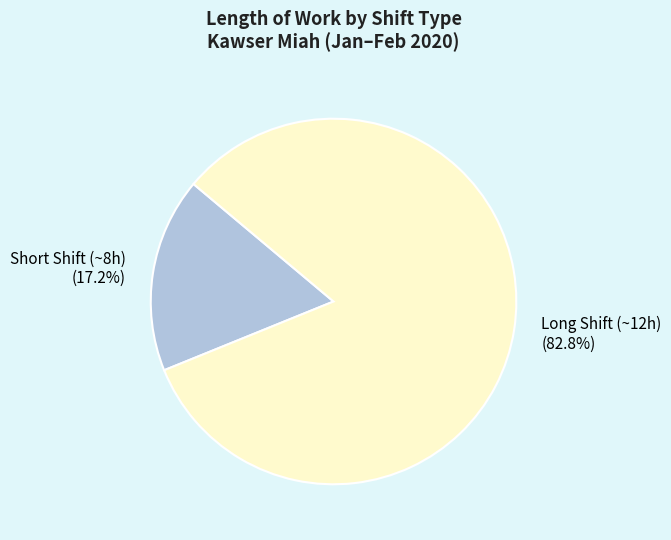

Is the sum of Long Shift (~12h) (82.8%) and Short Shift (~8h) (17.2%) greater than half?

Yes